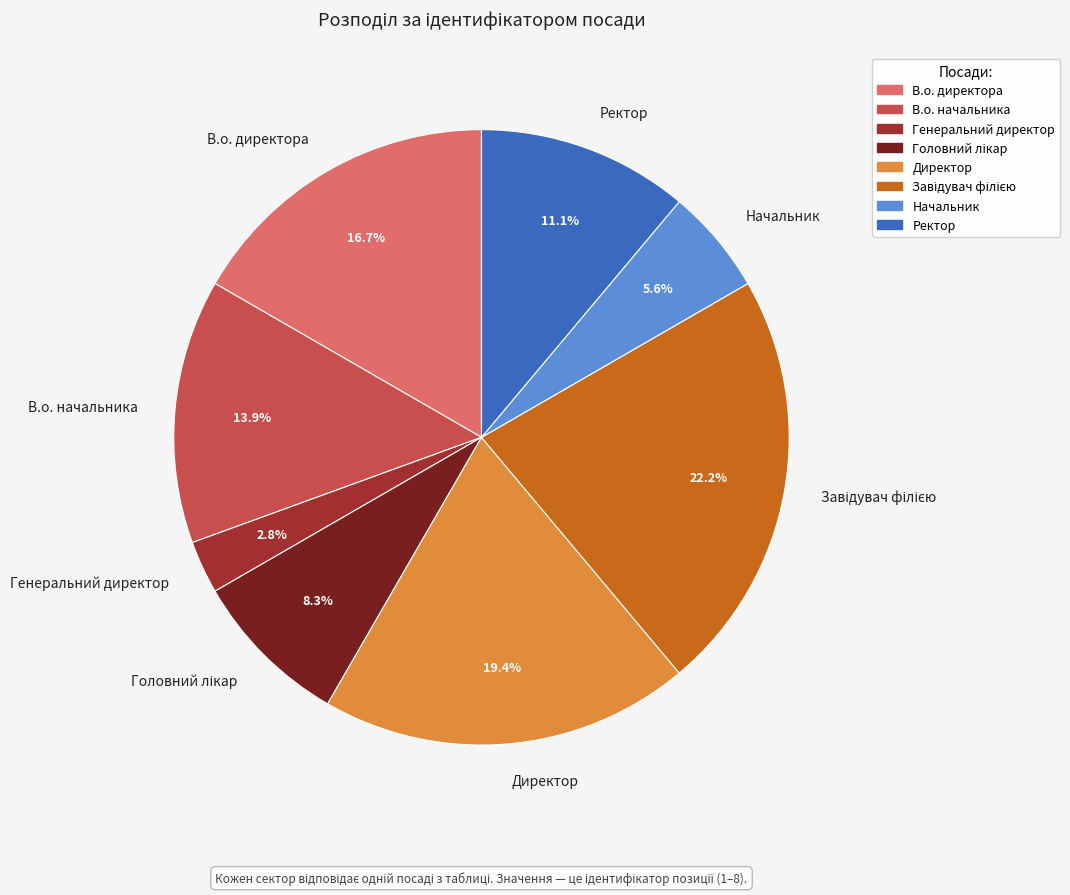

Which category has the smallest portion of the pie?

Генеральний директор